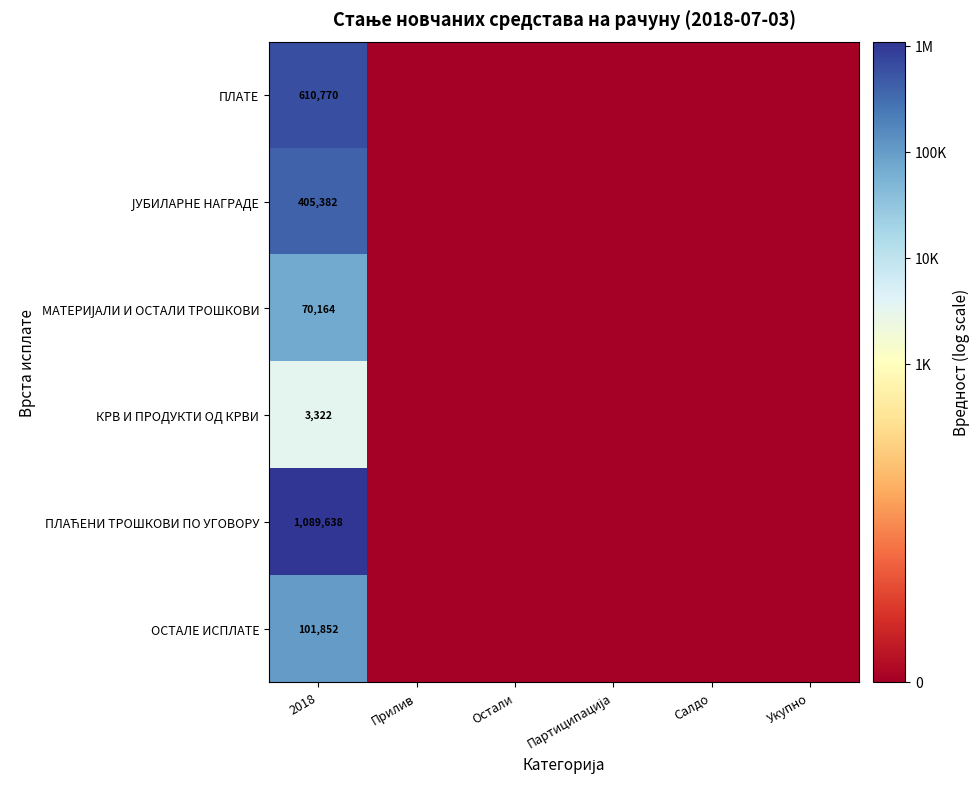

What is the spread (max minus min) of values at 2018?

1086316